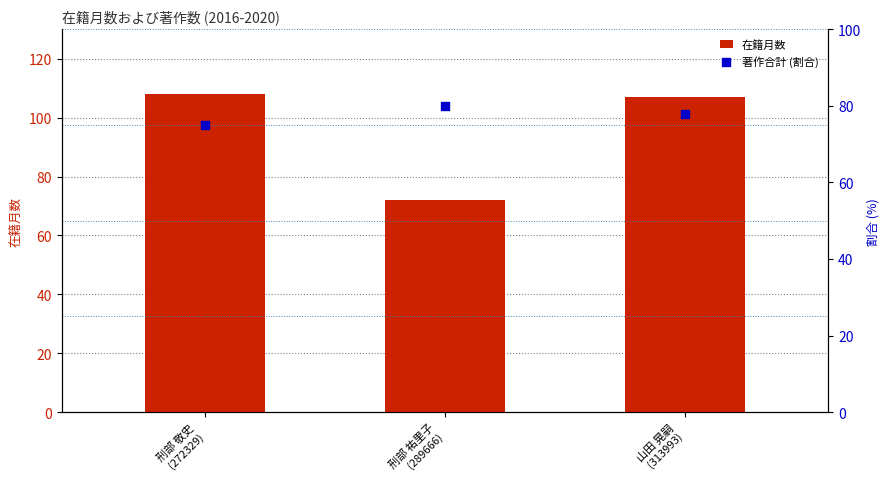

Which series has the largest Y range (max minus min)?

在籍月数